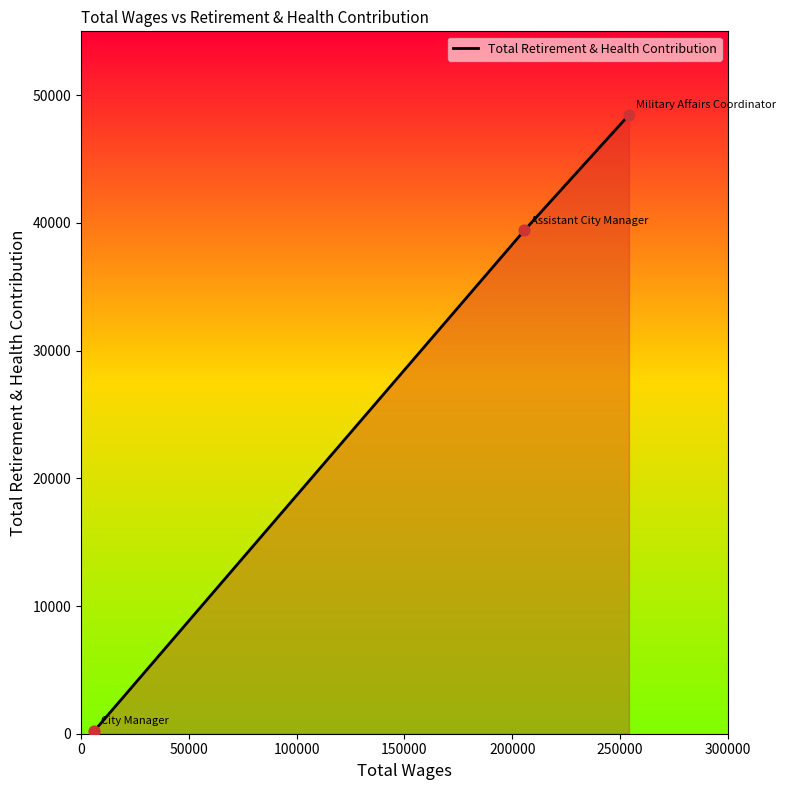

What is the greatest value displayed?

48453